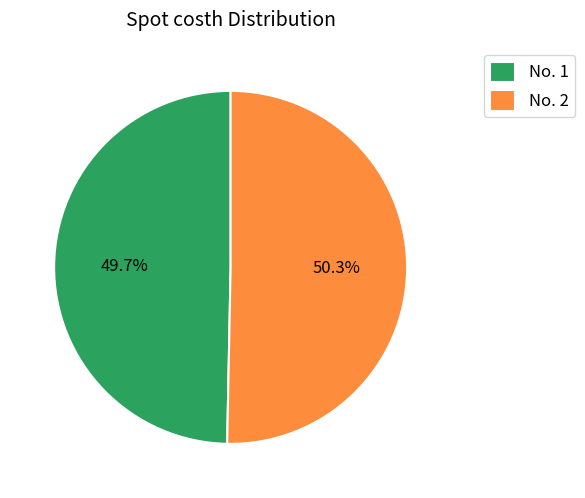

How much of the chart is everything except No. 1?

50.3%